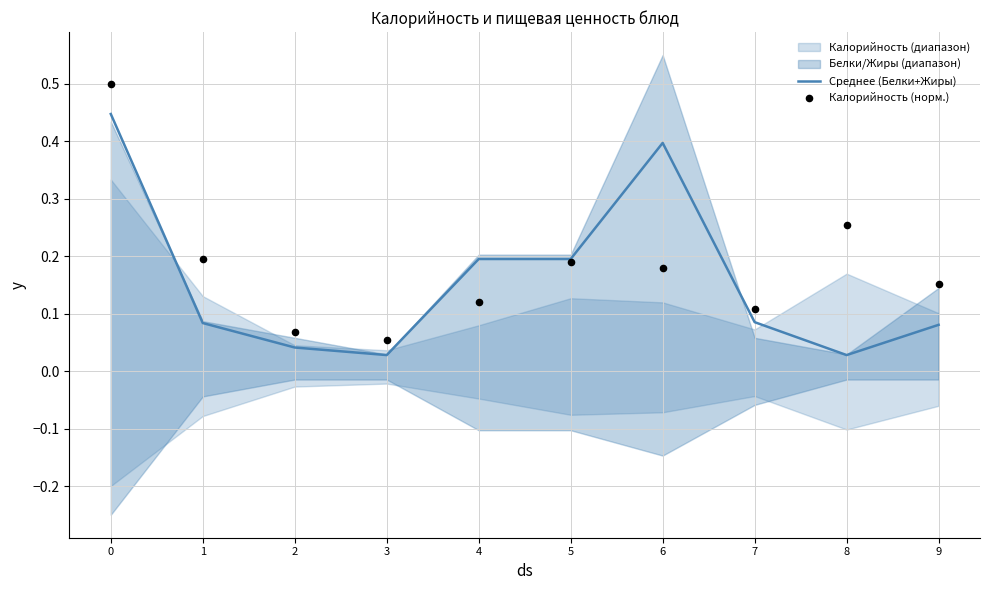

What is the total value across all series at 0?

0.9